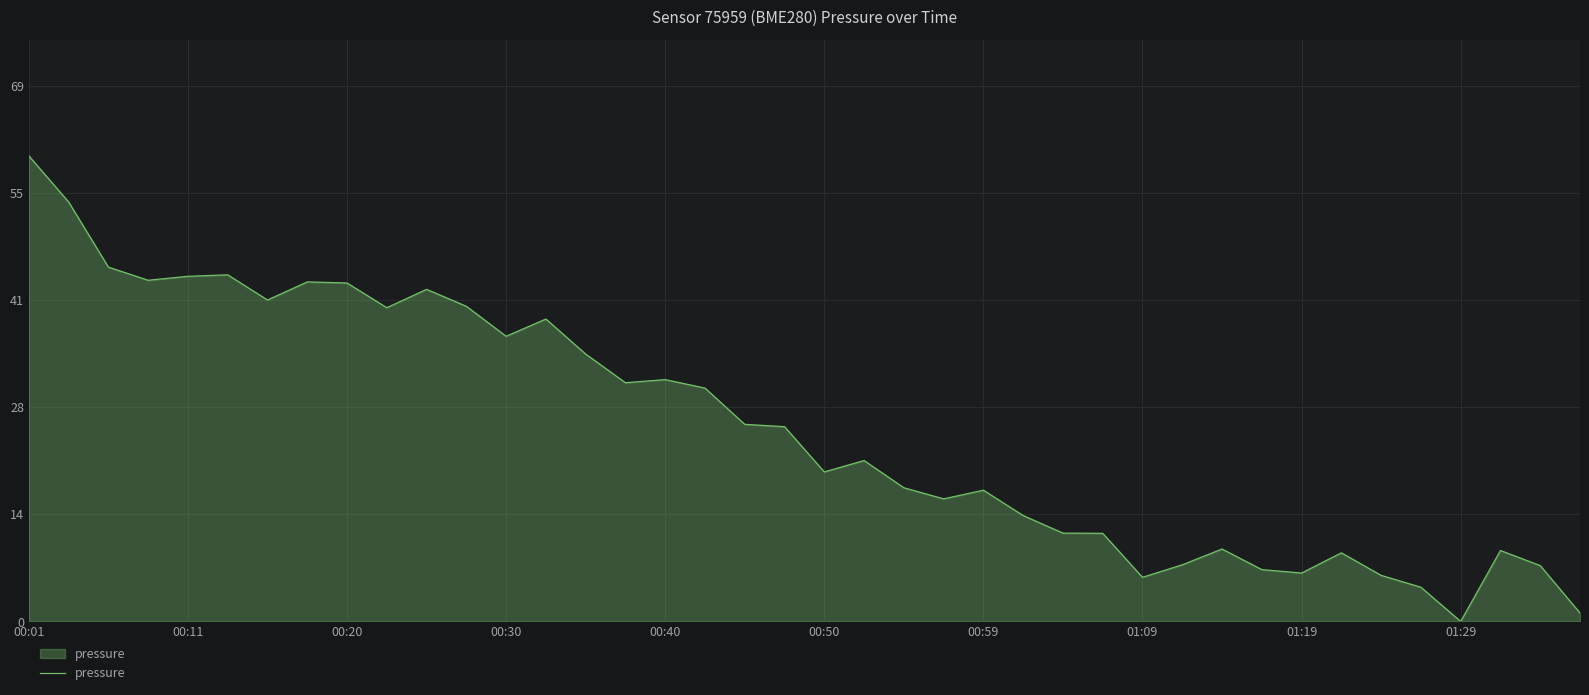

What is the maximum value shown in the chart?

59.9